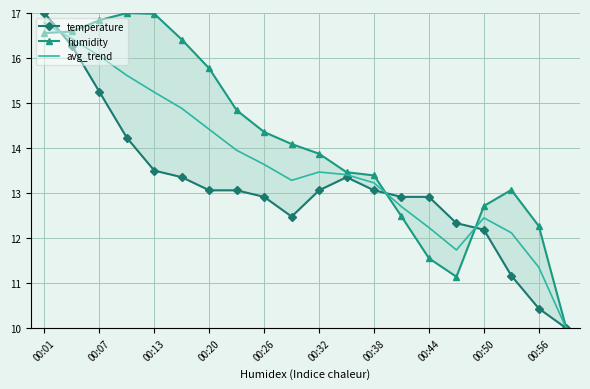

True or false: avg_trend has a value of 13.6 at 00:26.

True